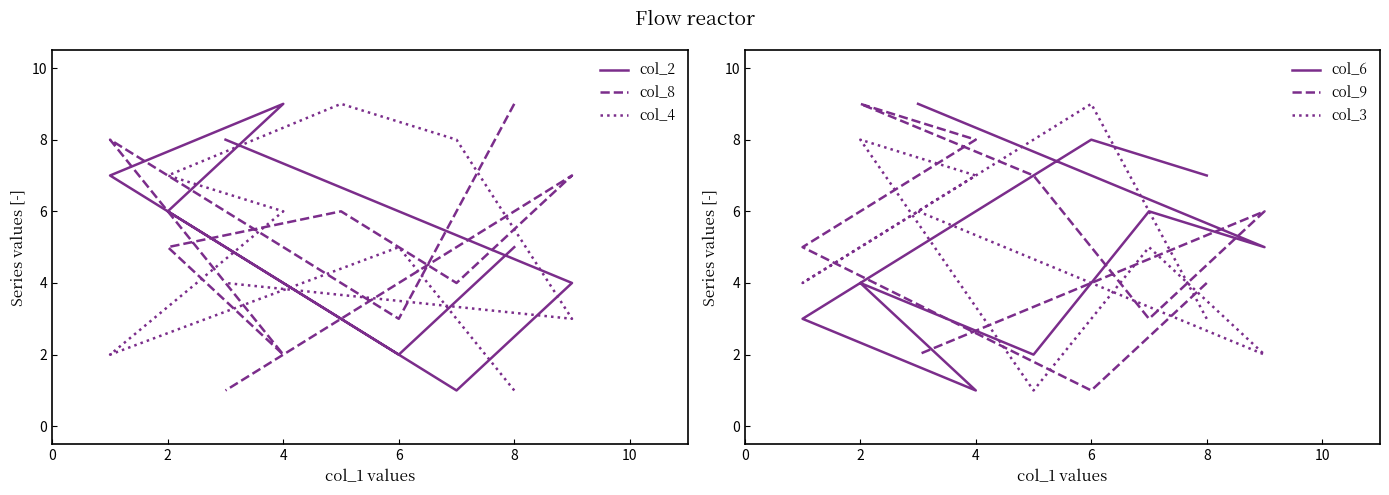

Reading left to right, transcribe all the data shown in this chart.

col_2: 5	2	7	9	6	3	1	4	8
col_8: 9	3	8	2	5	6	4	7	1
col_4: 1	5	2	6	7	9	8	3	4
col_6: 7	8	3	1	4	2	6	5	9
col_9: 4	1	5	8	9	7	3	6	2
col_3: 3	9	4	7	8	1	5	2	6